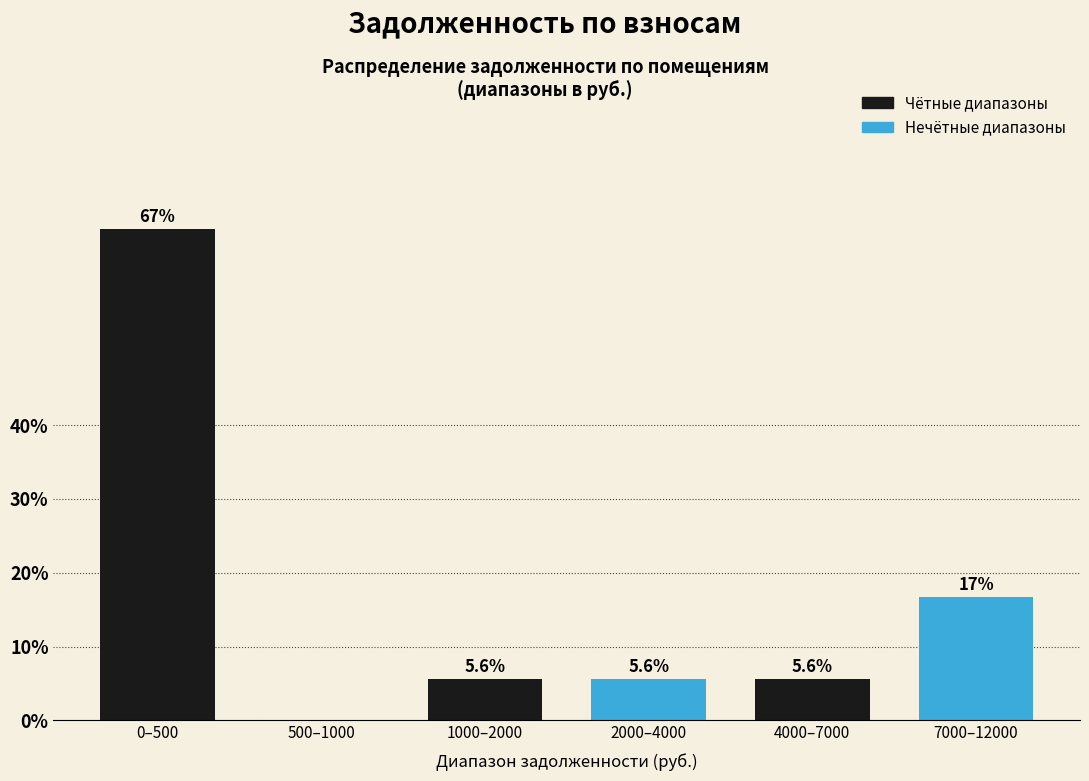

Reading left to right, what are all the values shown in this chart?

0–500=66.7	500–1000=0.0	1000–2000=5.6	2000–4000=5.6	4000–7000=5.6	7000–12000=16.7